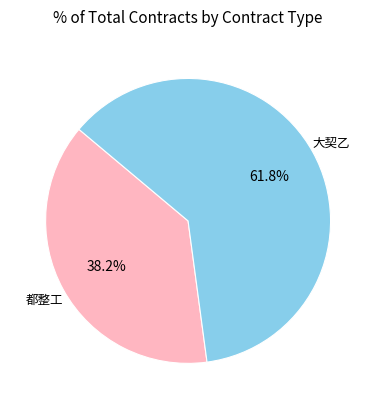

Does any single category account for the majority?

Yes